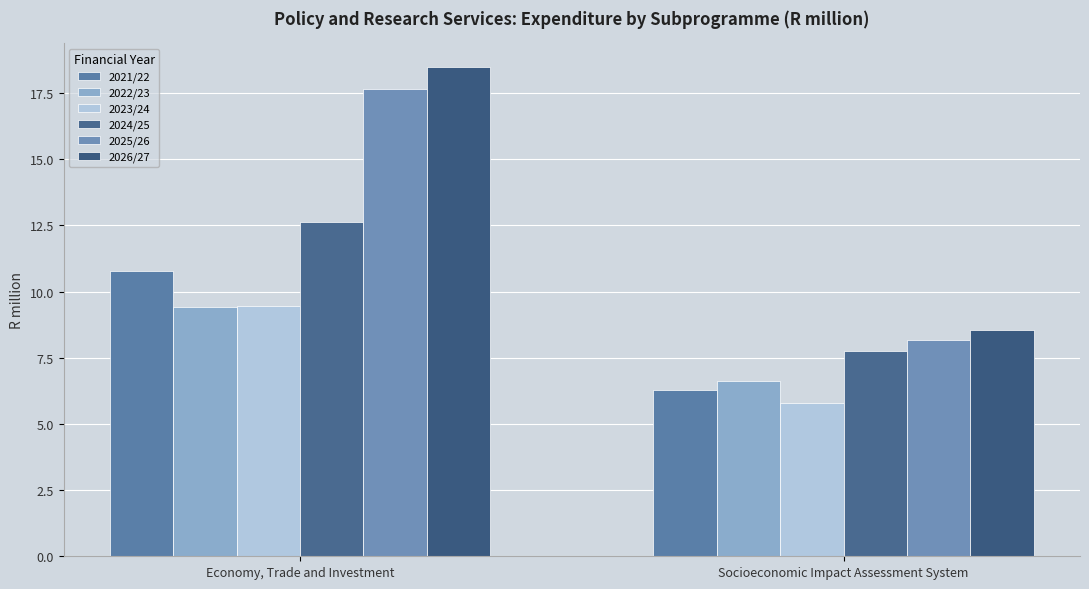

What is the difference between the maximum and minimum values in the 2023/24 series?

3.7